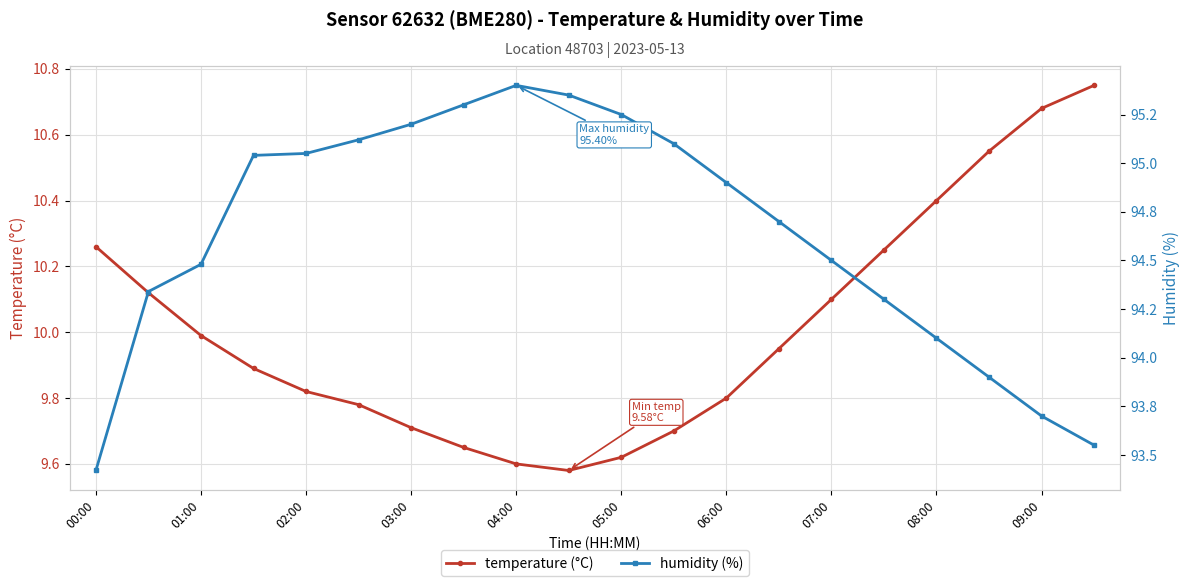

How many interior local valleys does the temperature (°C) series have?

1